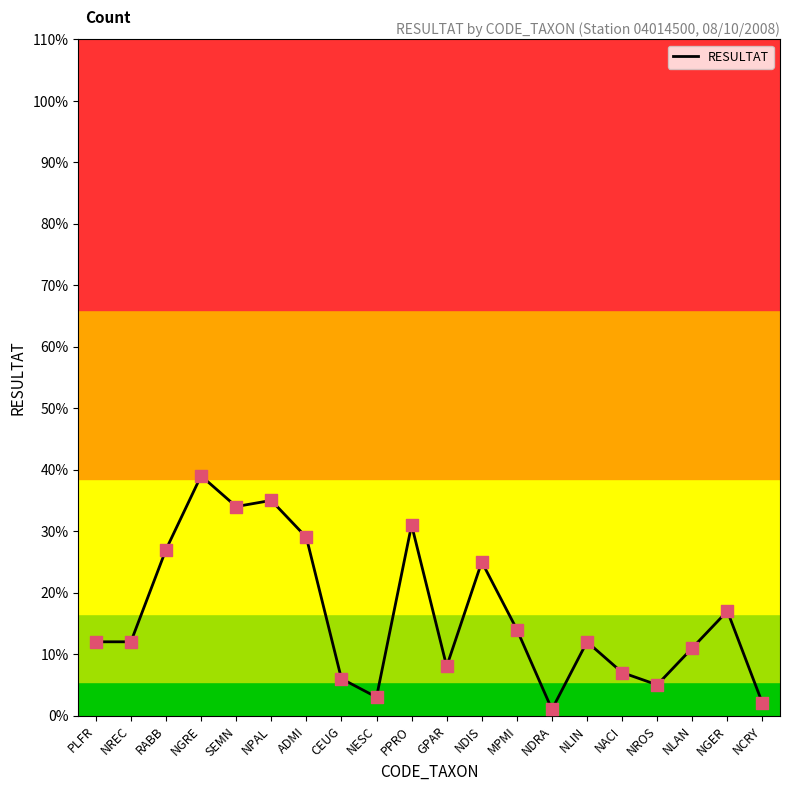

Which has a higher value, NREC or GPAR?

NREC